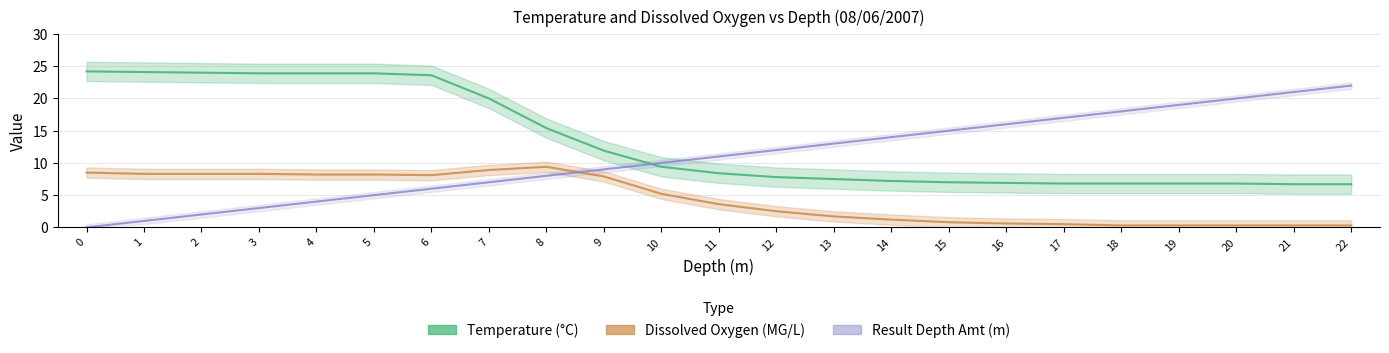

What are all the series names shown in the legend?

Temperature (°C), Dissolved Oxygen (MG/L), Result Depth Amt (m)